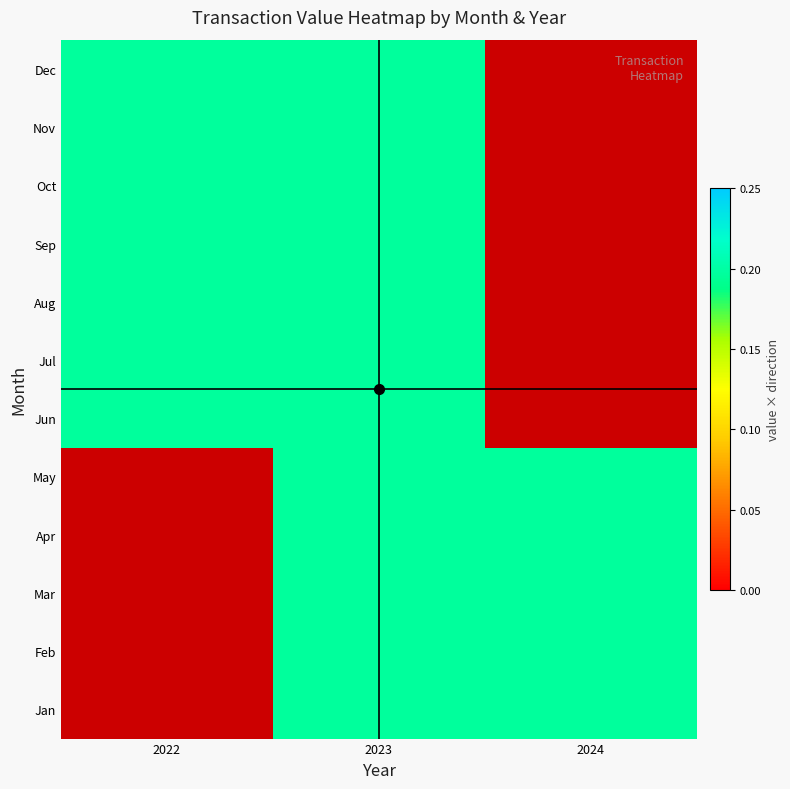

List the labels in order of May value, smallest first.

2022, 2023, 2024